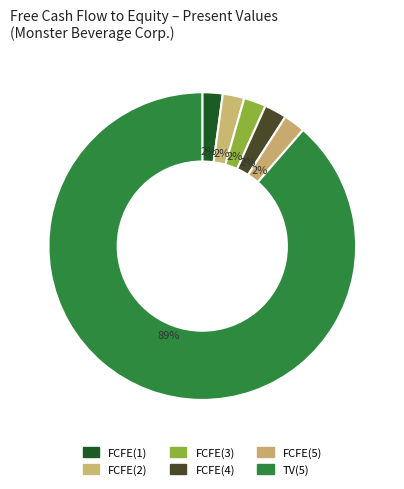

Do FCFE(1) and FCFE(2) together represent more than half of the pie?

No